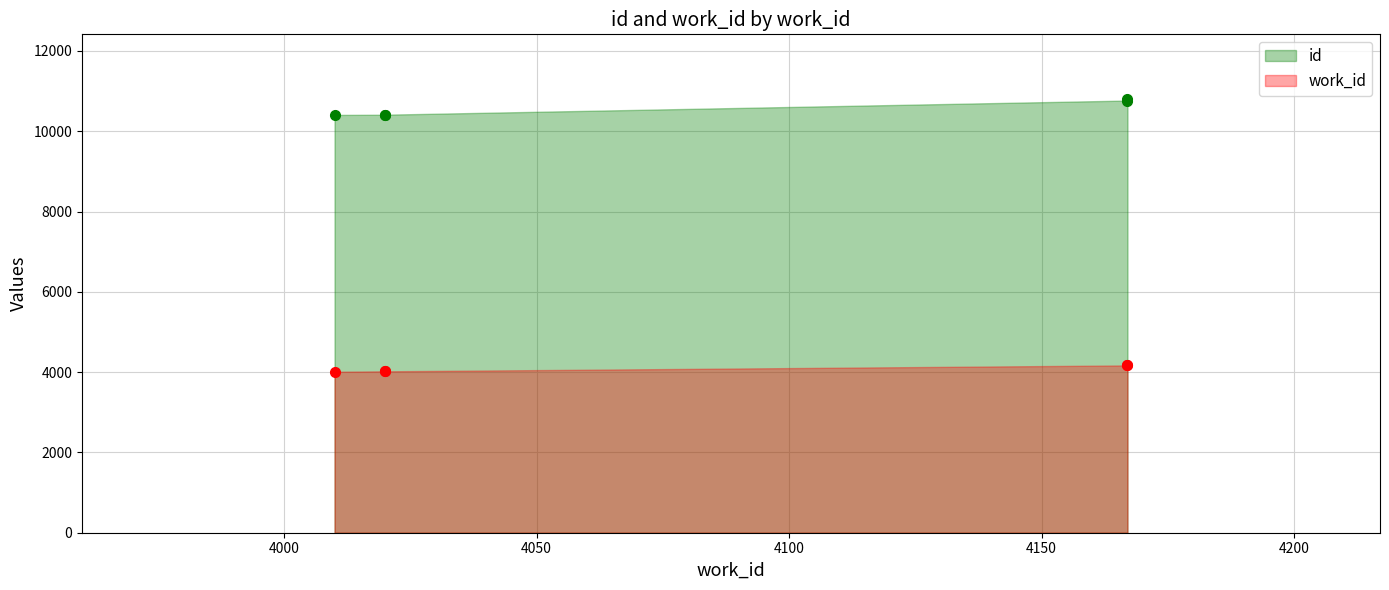

Which has a higher value, 3950 or 4000?

4000